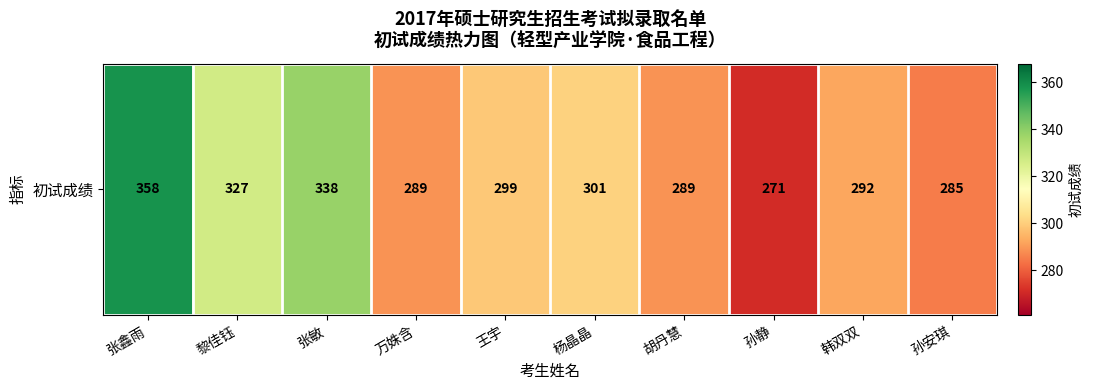

Is it true that the value at 孙静 is 364?

False